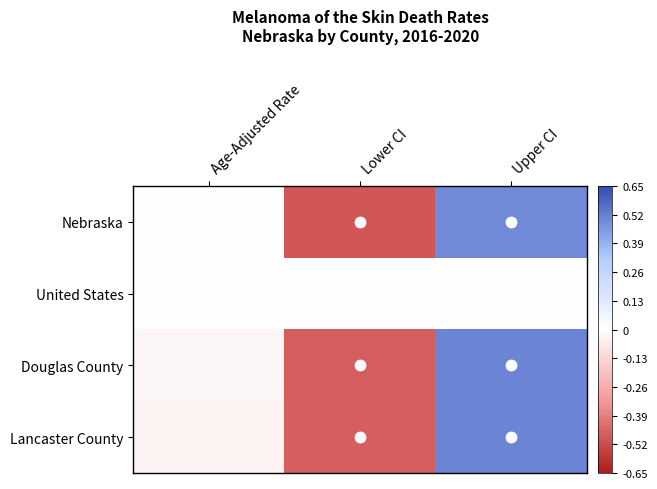

What is the total value across all series at Age-Adjusted Rate?

-0.1